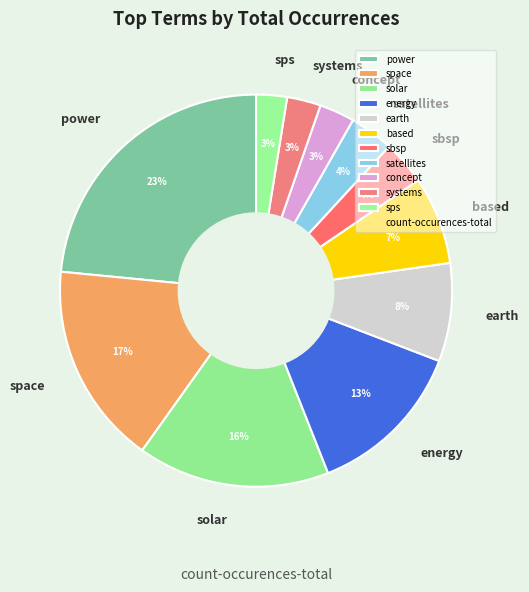

To the nearest percent, what is the difference between the earth and energy slice percentages?

5%